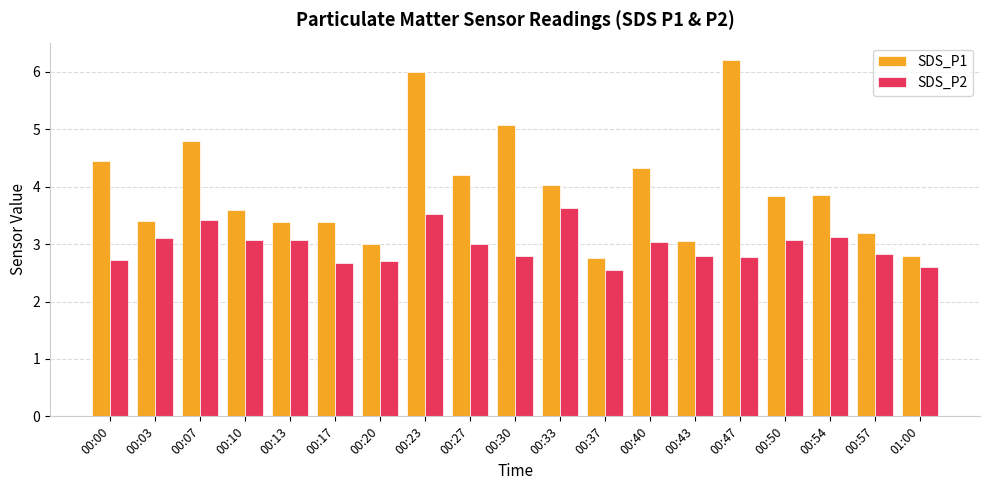

At which label does SDS_P1 first exceed 3?

00:00